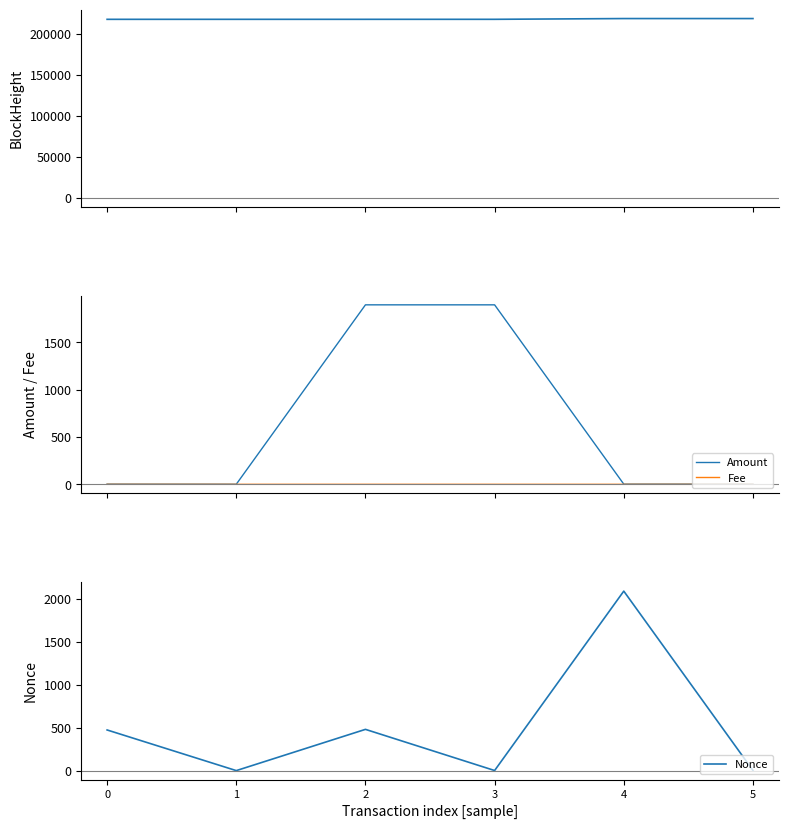

The Amount series shows 0.8 at 0. True or false?

False